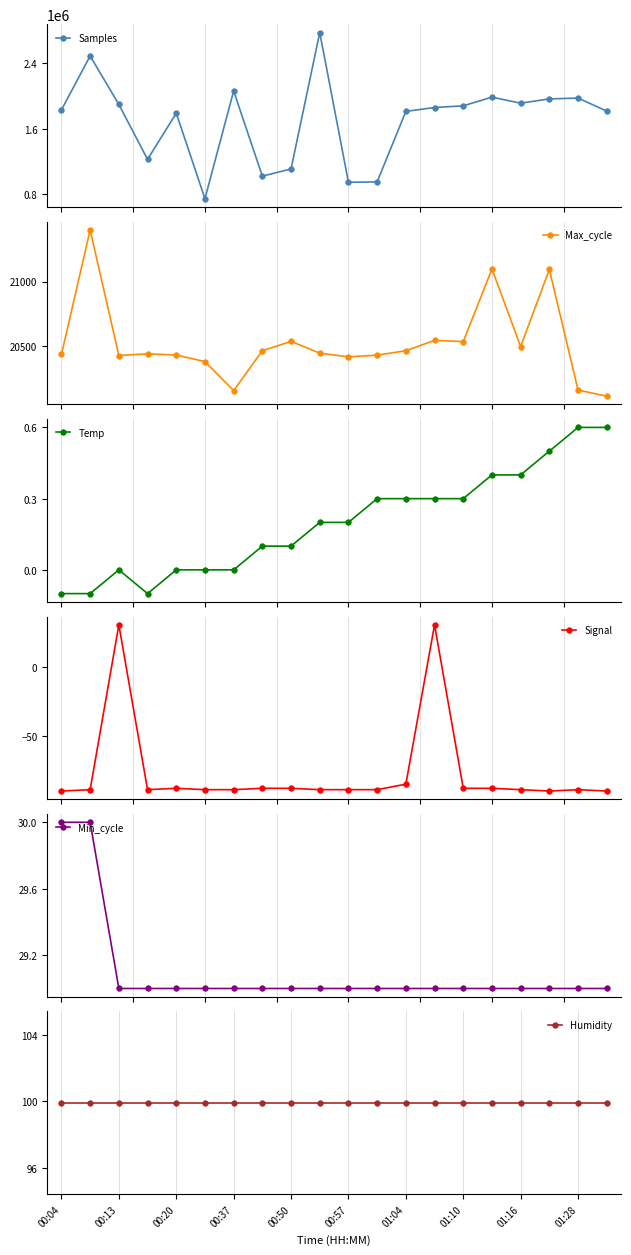

Reading right to left, transcribe all the data shown in this chart.

Samples: 1813067.0	1972010.0	1961705.0	1909574.0	1983201.0	1877328.0	1856916.0	1809485.0	949578.0	944989.0	2771201.0	1107823.0	1019863.0	2058615.0	744353.0	1787920.0	1224096.0	1894585.0	2485384.0	1828091.0
Max_cycle: 20117.0	20164.0	21093.0	20499.0	21097.0	20537.0	20547.0	20467.0	20433.0	20420.0	20448.0	20539.0	20467.0	20160.0	20383.0	20434.0	20443.0	20430.0	21397.0	20438.0
Temp: 0.6	0.6	0.5	0.4	0.4	0.3	0.3	0.3	0.3	0.2	0.2	0.1	0.1	0.0	0.0	0.0	-0.1	0.0	-0.1	-0.1
Signal: -90.0	-89.0	-90.0	-89.0	-88.0	-88.0	31.0	-85.0	-89.0	-89.0	-89.0	-88.0	-88.0	-89.0	-89.0	-88.0	-89.0	31.0	-89.0	-90.0
Min_cycle: 29.0	29.0	29.0	29.0	29.0	29.0	29.0	29.0	29.0	29.0	29.0	29.0	29.0	29.0	29.0	29.0	29.0	29.0	30.0	30.0
Humidity: 99.9	99.9	99.9	99.9	99.9	99.9	99.9	99.9	99.9	99.9	99.9	99.9	99.9	99.9	99.9	99.9	99.9	99.9	99.9	99.9